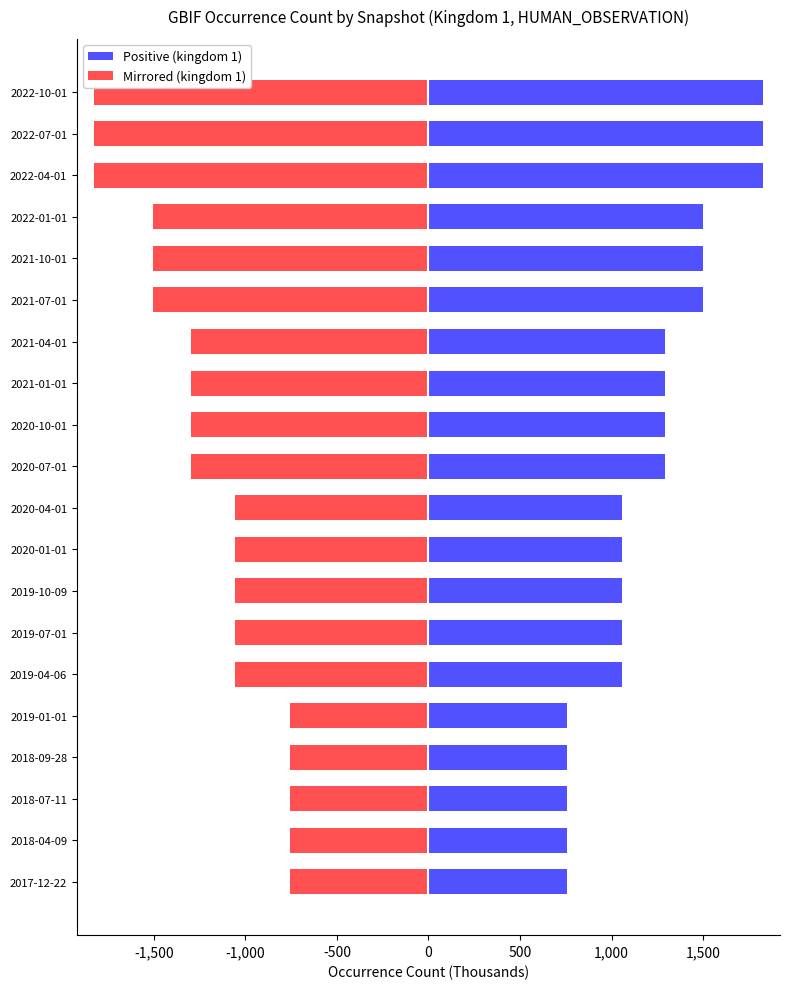

Reading left to right, transcribe all the data shown in this chart.

Positive (kingdom 1): 758441	758441	758441	758441	758441	1055718	1055718	1055718	1055718	1055718	1294546	1294546	1294546	1294546	1502083	1502083	1502083	1828616	1828616	1828616
Mirrored (kingdom 1): -758441	-758441	-758441	-758441	-758441	-1055718	-1055718	-1055718	-1055718	-1055718	-1294546	-1294546	-1294546	-1294546	-1502083	-1502083	-1502083	-1828616	-1828616	-1828616